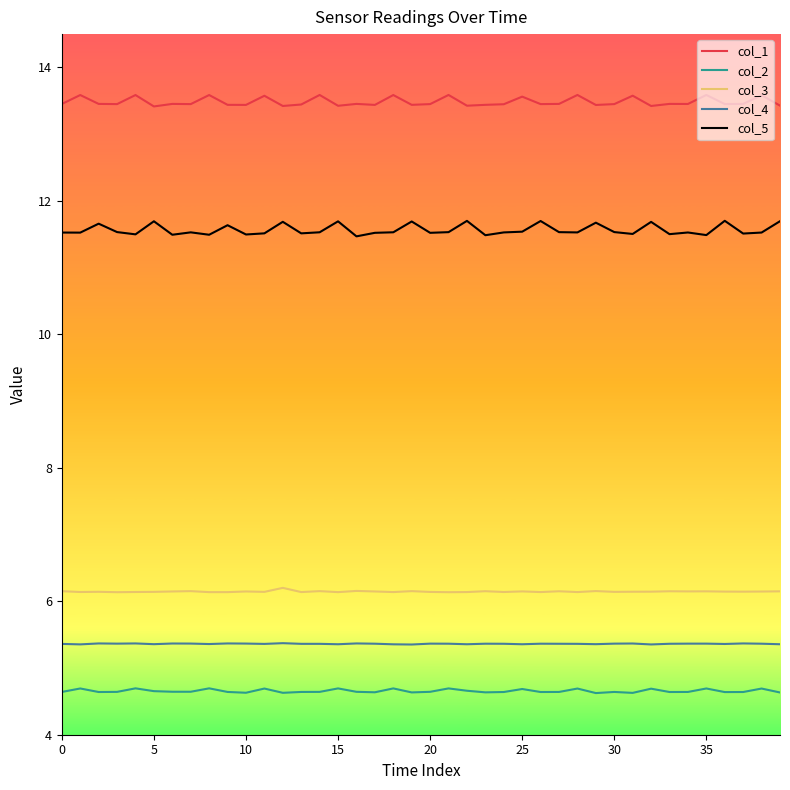

Rank the series by their maximum value, from lowest to highest.

col_2, col_4, col_3, col_5, col_1